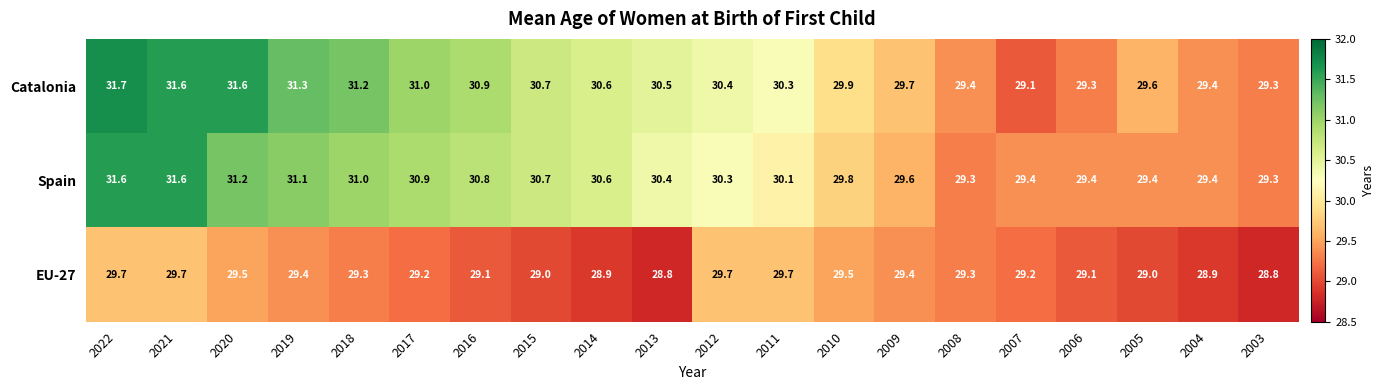

Is the value of Catalonia at 2018 greater than the value of Spain at 2006?

Yes